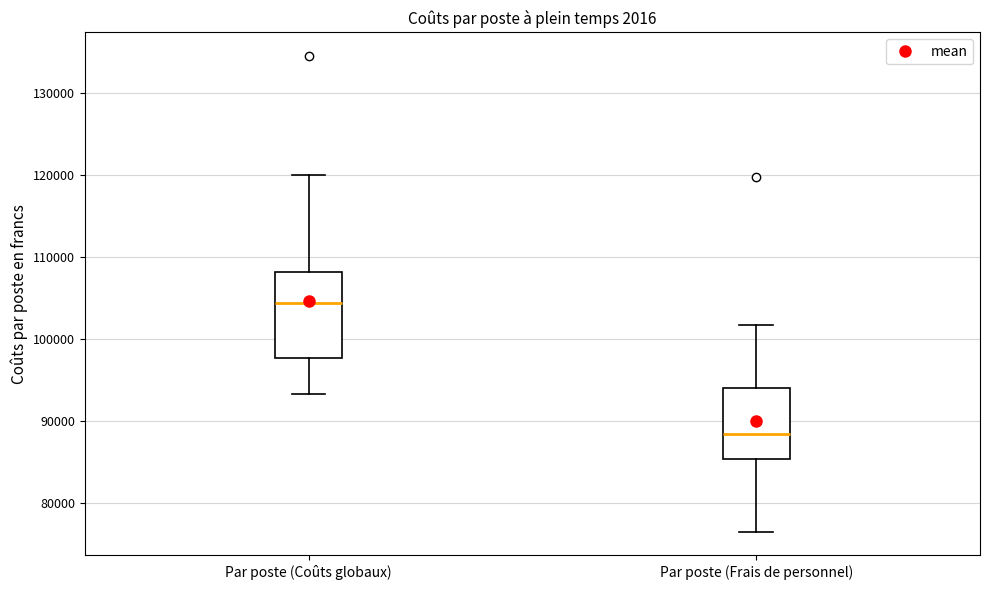

Reading left to right, transcribe this box plot: for each box, give where its median line is, the range the box spans, and where its two whiskers end, as read against the y-axis. The values are not printed on the chart, so give them approximately, as read against the axis.

Par poste (Coûts globaux): median 104000, box 98000 to 108000, whiskers 93000 to 120000
Par poste (Frais de personnel): median 88000, box 85000 to 94000, whiskers 76000 to 102000